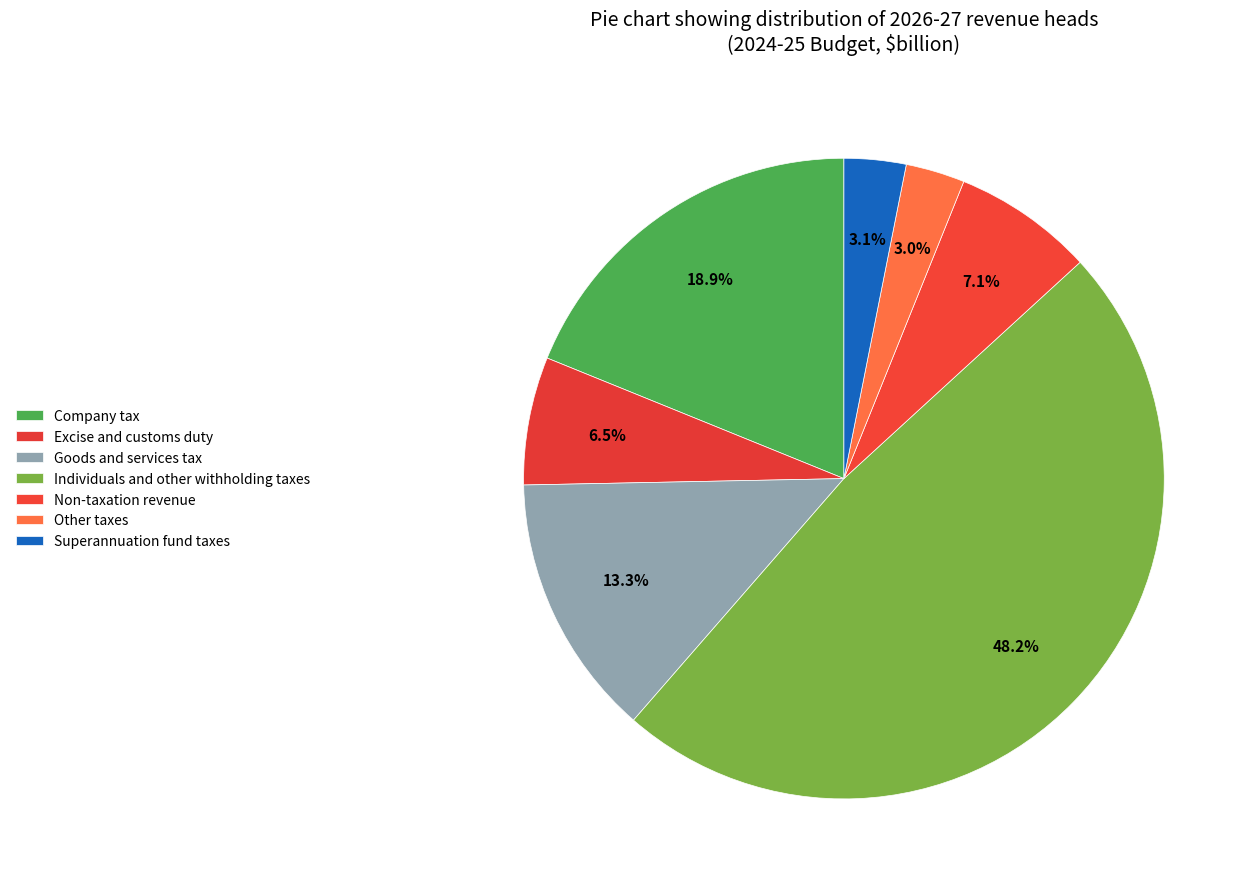

Is it true that Non-taxation revenue is 7% of the pie?

True